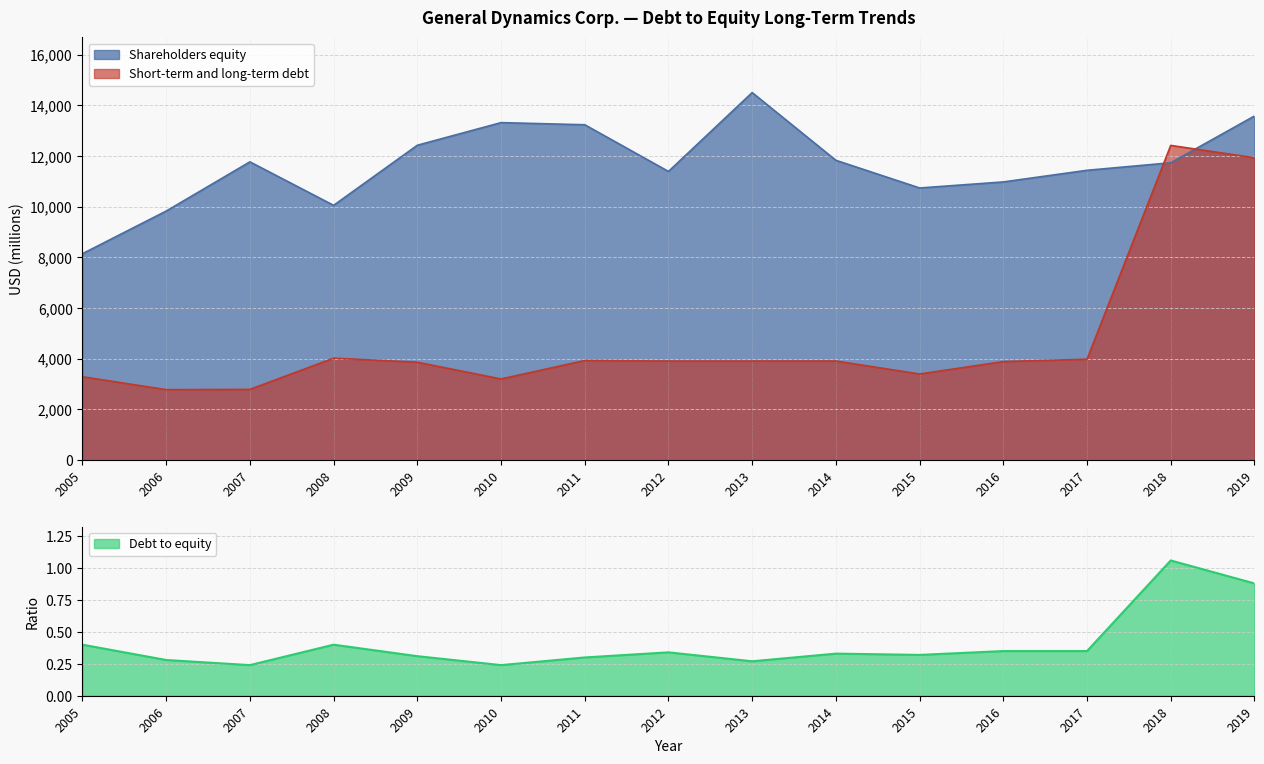

List the series in order of their peak value, lowest first.

Debt to equity, Short-term and long-term debt, Shareholders equity